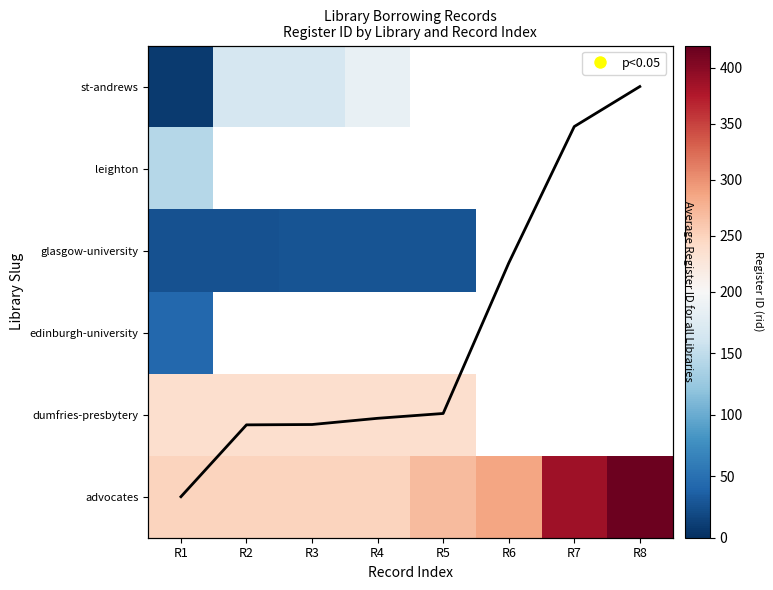

What is the difference between the highest and lowest values at R6?

284.2